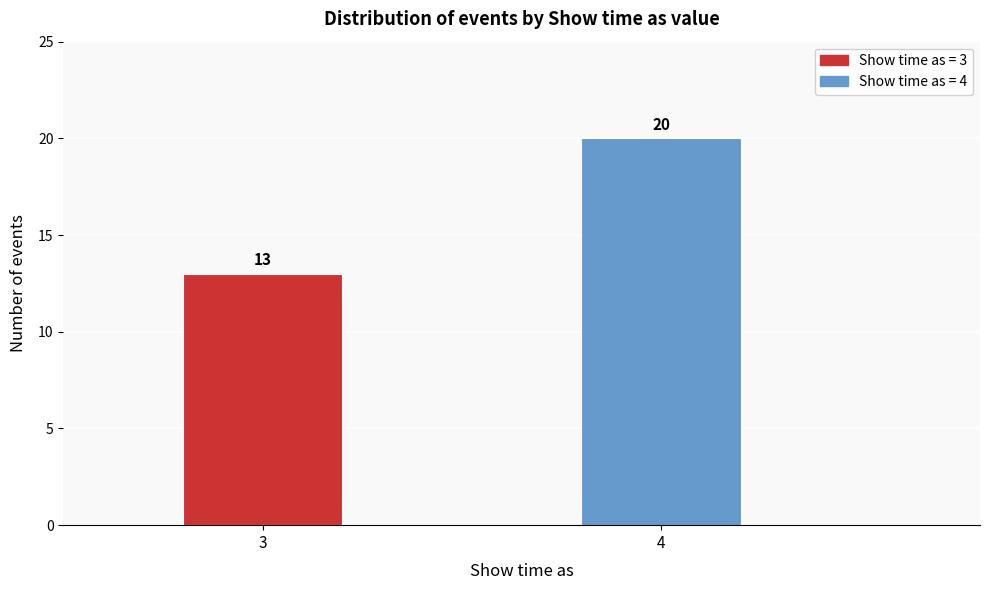

Reading right to left, extract all data points from this chart.

4=20	3=13